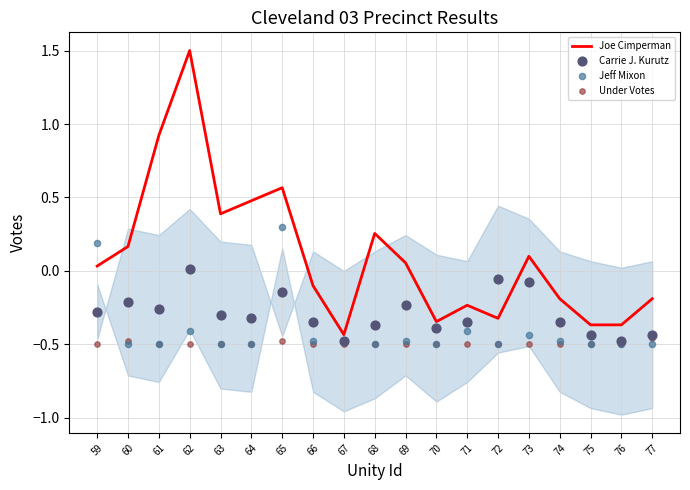

Which series has the widest spread of Y values?

Joe Cimperman